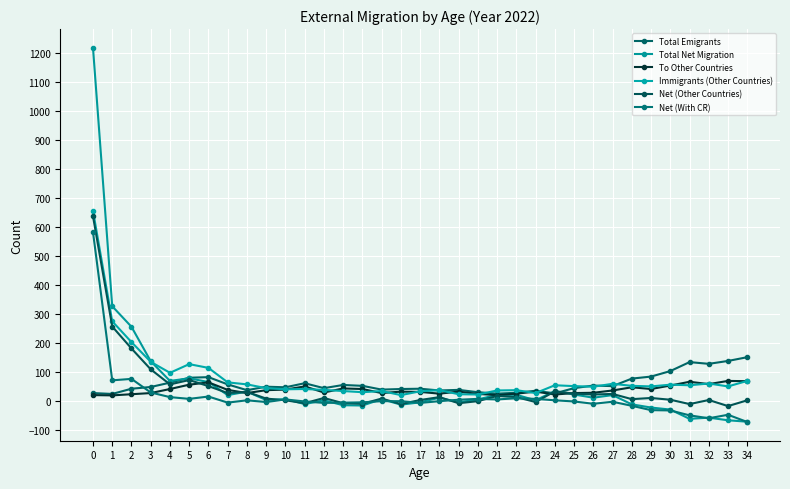

The value of Total Net Migration at 20 is 3. True or false?

False